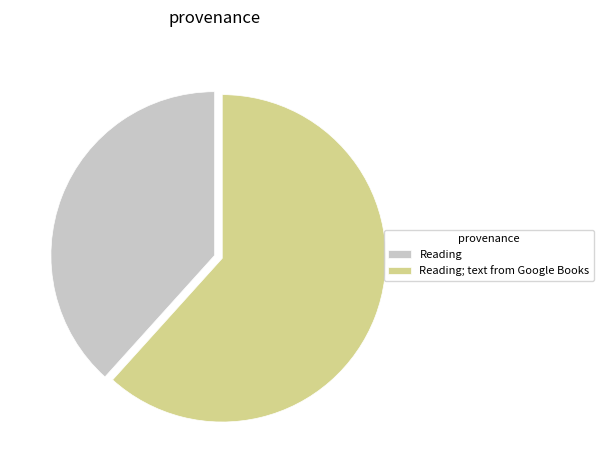

How many segments does this pie chart have?

2